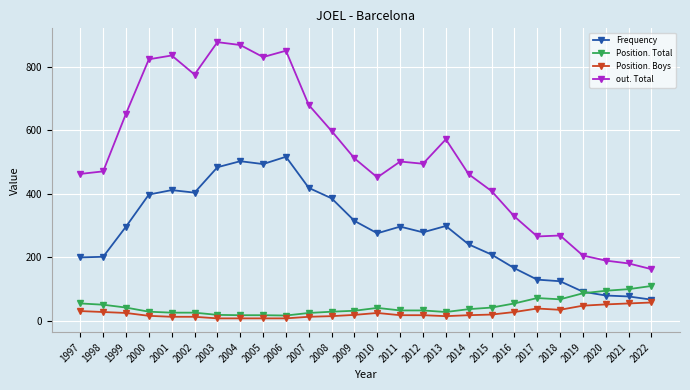

True or false: Position. Boys and Position. Total cross at least once.

False